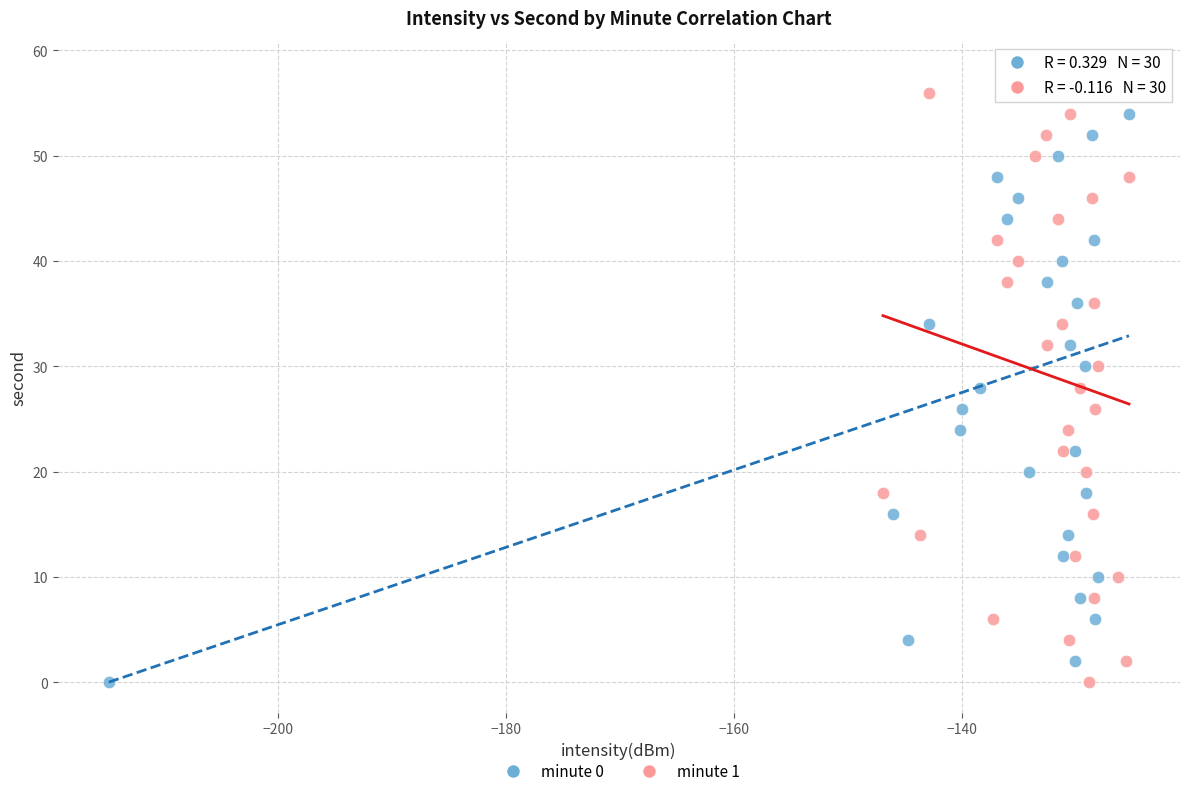

What are all the series names shown in the legend?

minute 0, minute 1